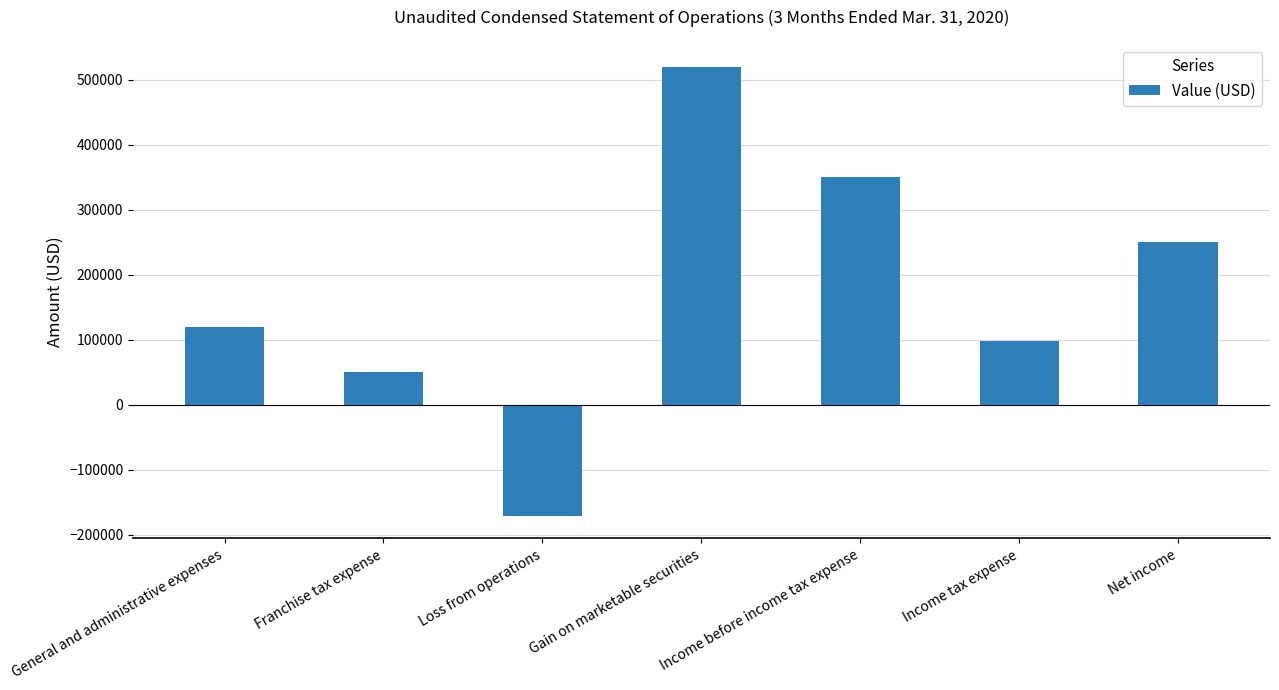

Between Franchise tax expense and Income tax expense, which is larger?

Income tax expense